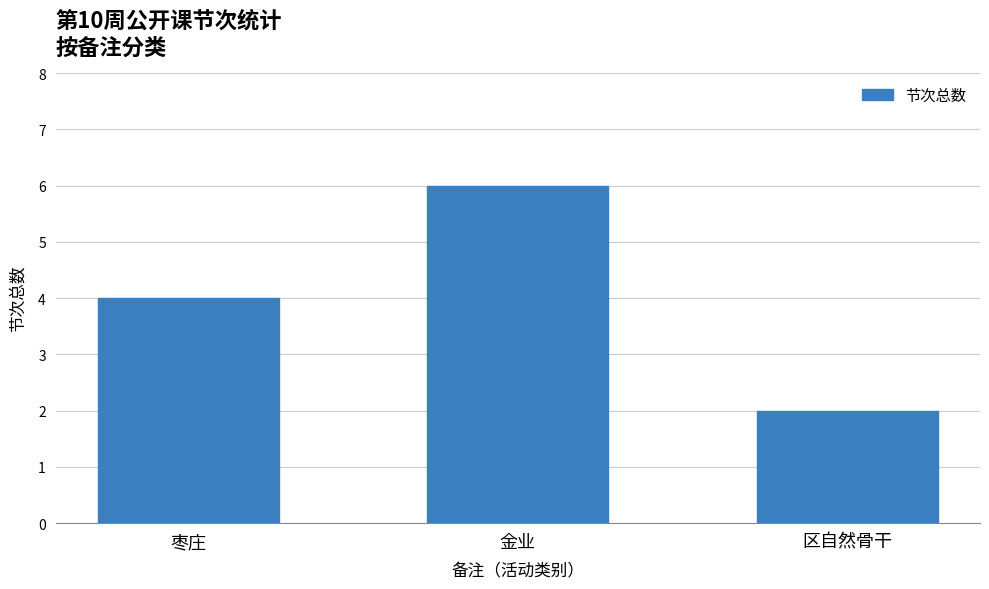

What is the greatest value displayed?

6